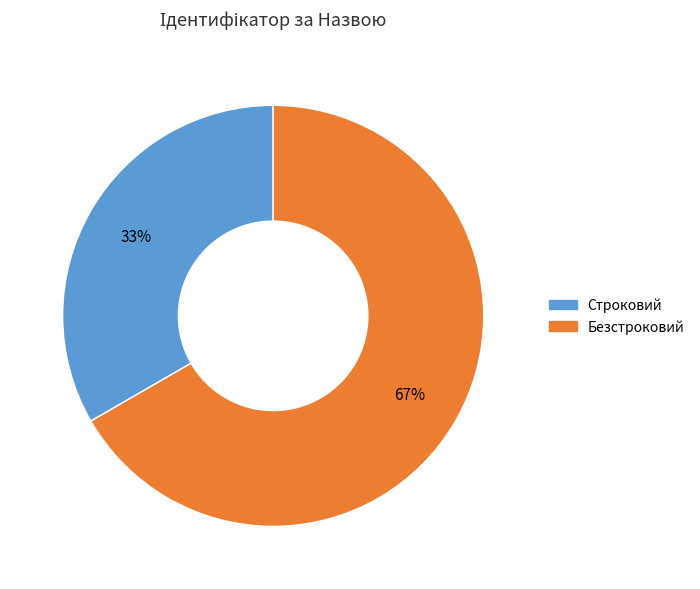

True or false: Безстроковий accounts for 78% of the total.

False